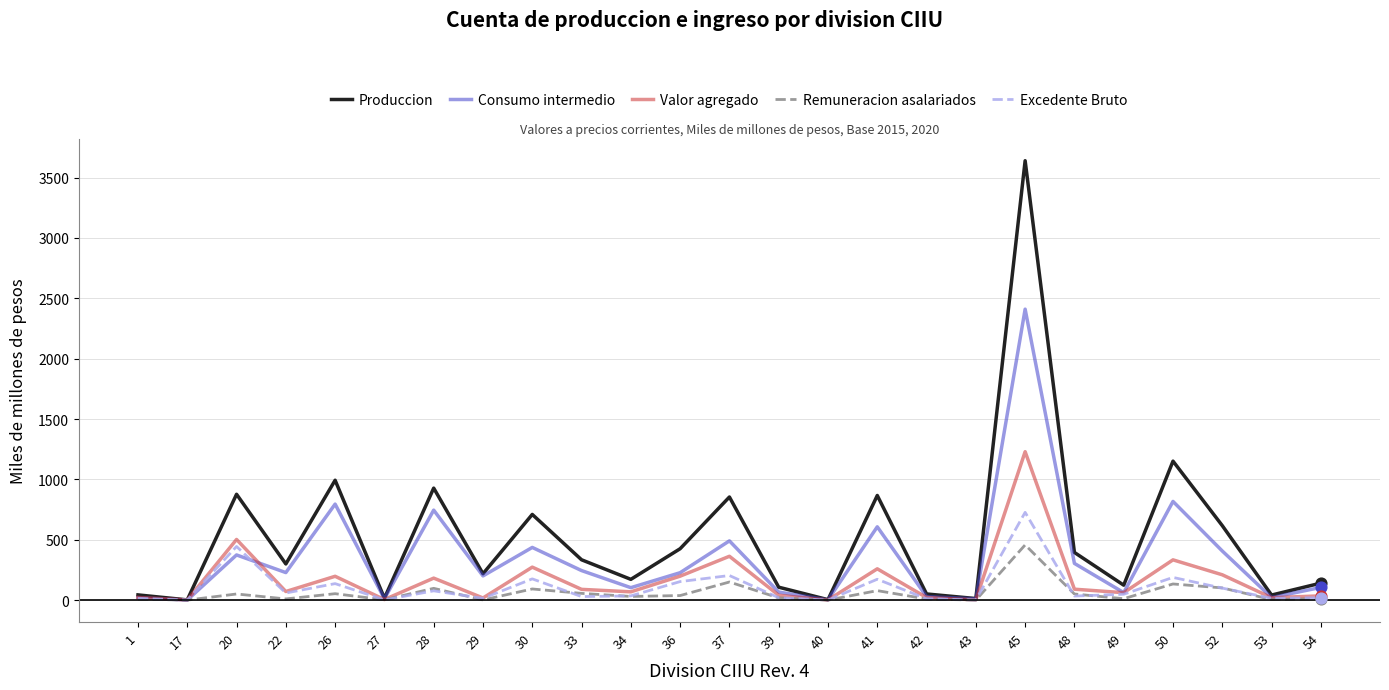

Is the value of Excedente Bruto at 52 greater than the value of Remuneracion asalariados at 42?

Yes